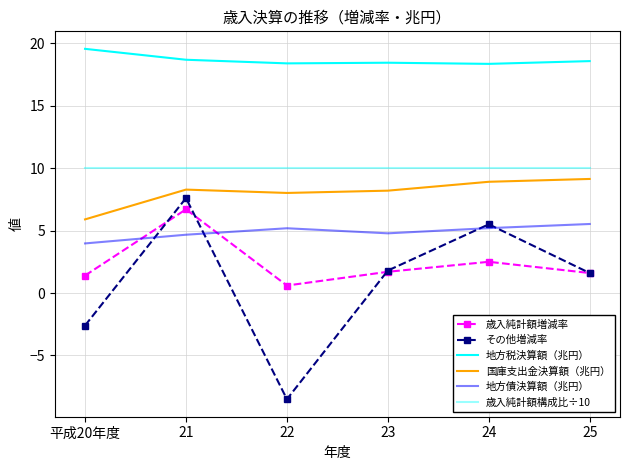

What position from the left is 22?

3